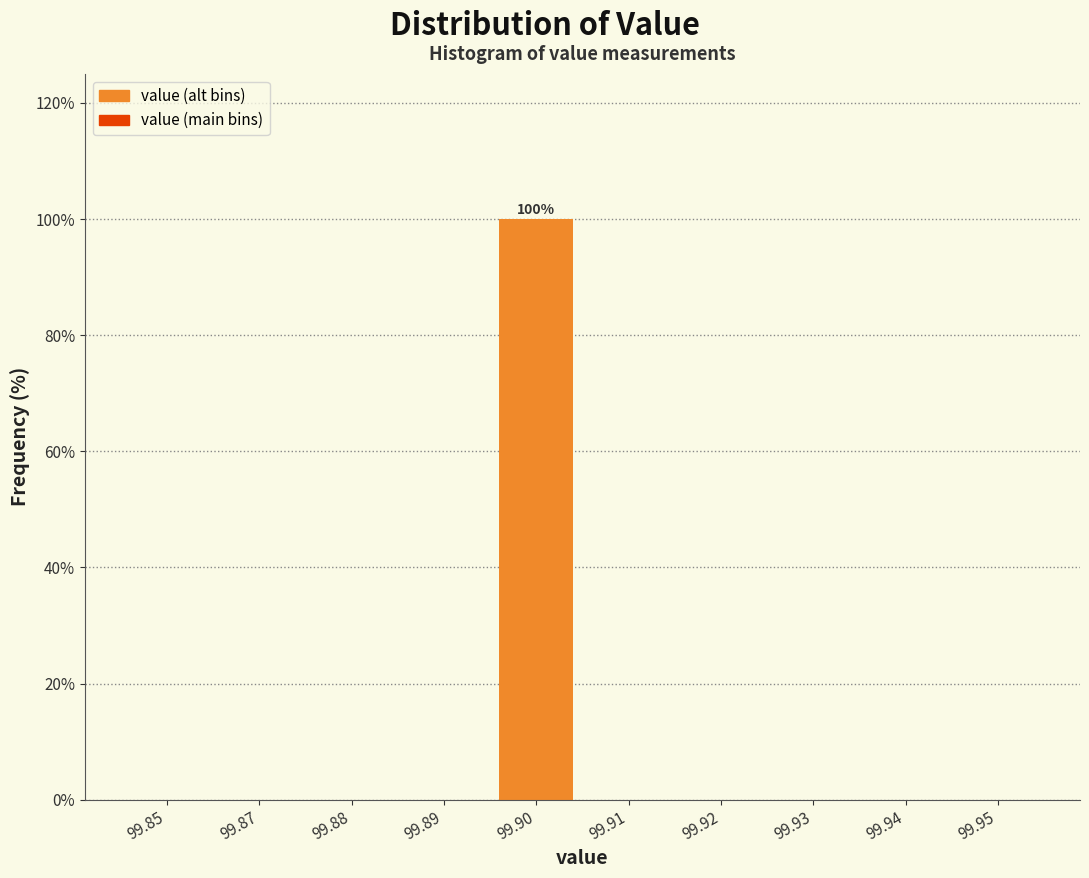

Reading right to left, list all the values displayed in this chart.

99.94=0	99.92=0	99.90=100	99.88=0	99.85=0